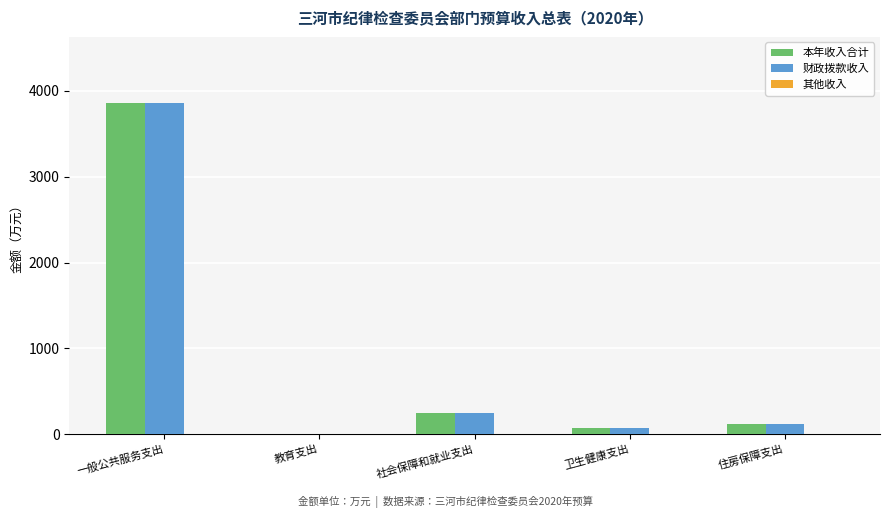

Count the number of data series in this chart.

2